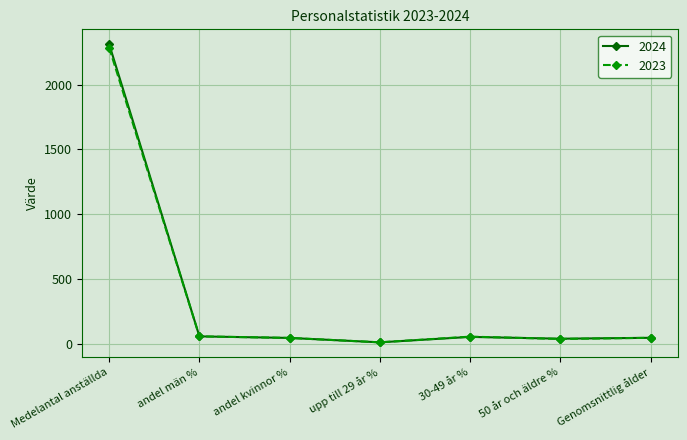

At how many categories does at least one series exceed 2025?

1